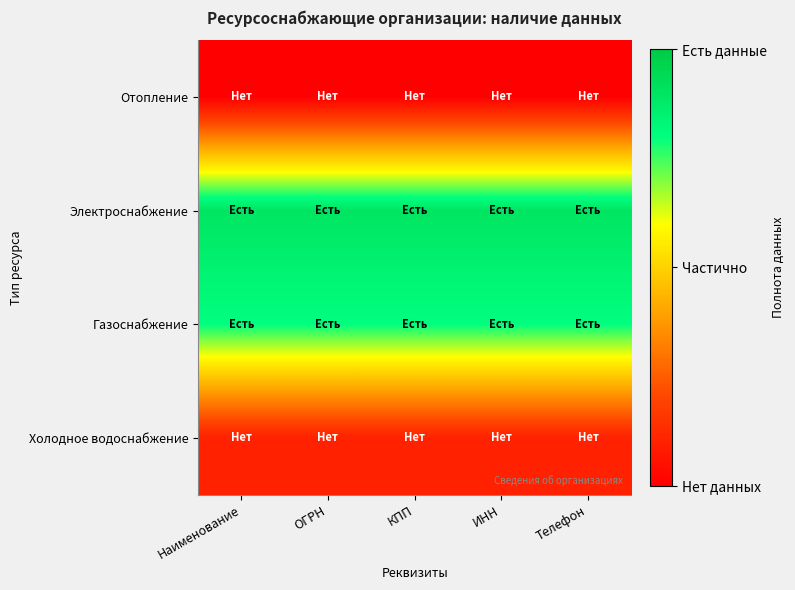

Reading right to left, list all the values displayed in this chart.

Отопление: Телефон=0.0	ИНН=0.0	КПП=0.0	ОГРН=0.0	Наименование=0.0
Электроснабжение: Телефон=0.9	ИНН=0.9	КПП=0.9	ОГРН=0.9	Наименование=0.9
Газоснабжение: Телефон=0.8	ИНН=0.8	КПП=0.8	ОГРН=0.8	Наименование=0.8
Холодное водоснабжение: Телефон=0.1	ИНН=0.1	КПП=0.1	ОГРН=0.1	Наименование=0.1